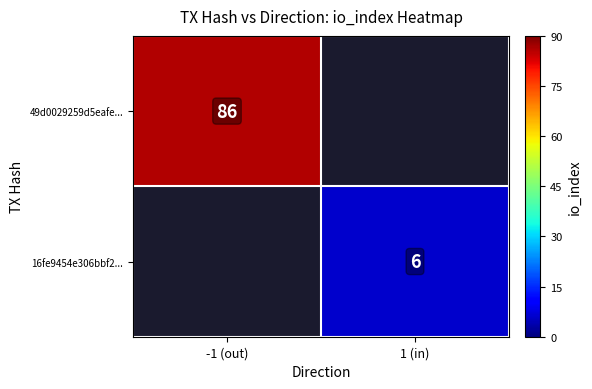

The 16fe9454e306bbf2... series shows 6 at 1 (in). True or false?

True